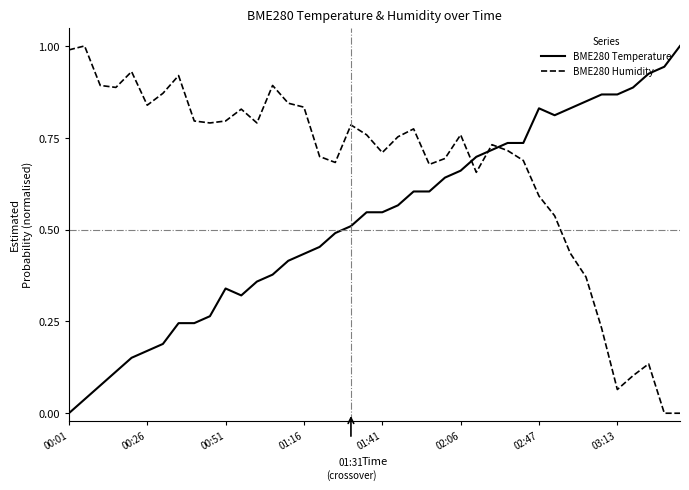

After their last crossing, which series has the higher values: BME280 Temperature or BME280 Humidity?

BME280 Temperature